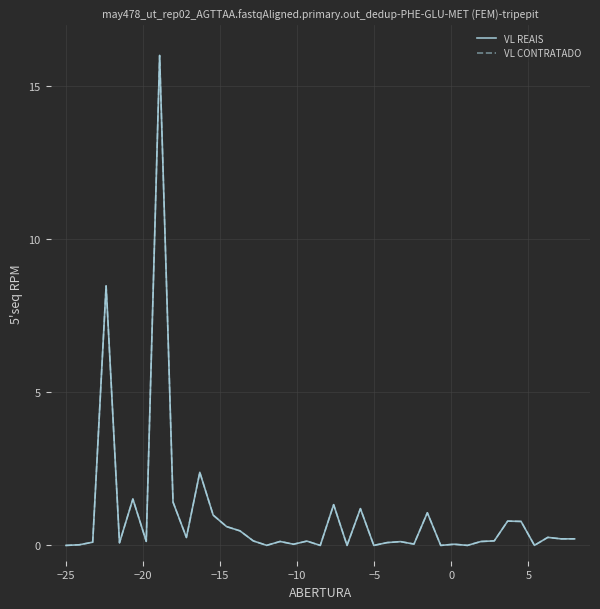

Reading left to right, transcribe all the data shown in this chart.

VL REAIS: 0.0	0.0	0.1	8.5	0.1	1.5	0.1	16.0	1.4	0.3	2.4	1.0	0.6	0.5	0.1	0.0	0.1	0.0	0.1	0.0	1.3	0.0	1.2	0.0	0.1	0.1	0.0	1.1	0.0	0.0	0.0	0.1	0.1	0.8	0.8	0.0	0.3	0.2	0.2
VL CONTRATADO: 0.0	0.0	0.1	8.5	0.1	1.5	0.1	16.0	1.4	0.3	2.4	1.0	0.6	0.5	0.1	0.0	0.1	0.0	0.1	0.0	1.3	0.0	1.2	0.0	0.1	0.1	0.0	1.1	0.0	0.0	0.0	0.1	0.1	0.8	0.8	0.0	0.3	0.2	0.2